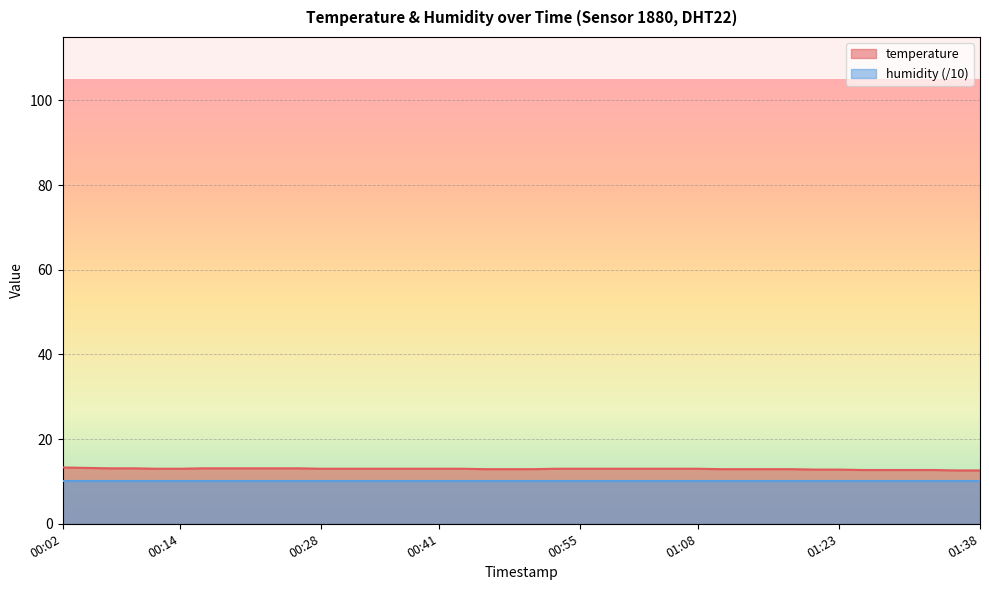

Which label corresponds to the smallest value in the chart?

2023-03-21T01:35:40